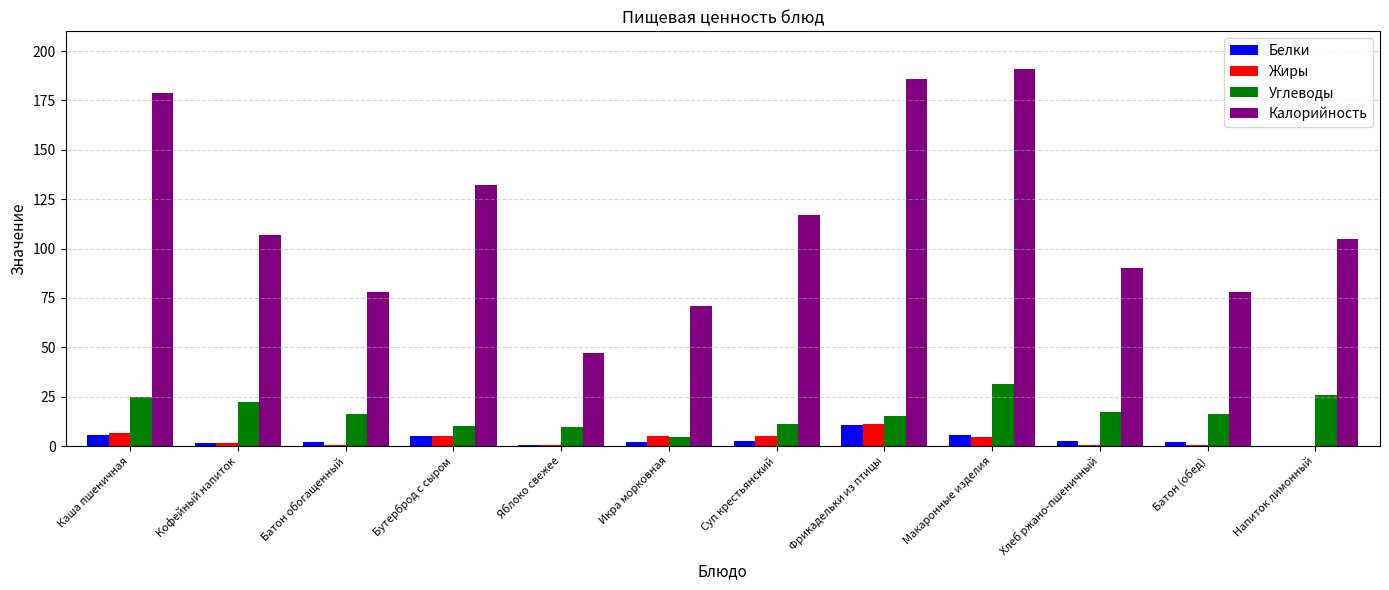

At which category is the sum across all series the highest?

Макаронные изделия